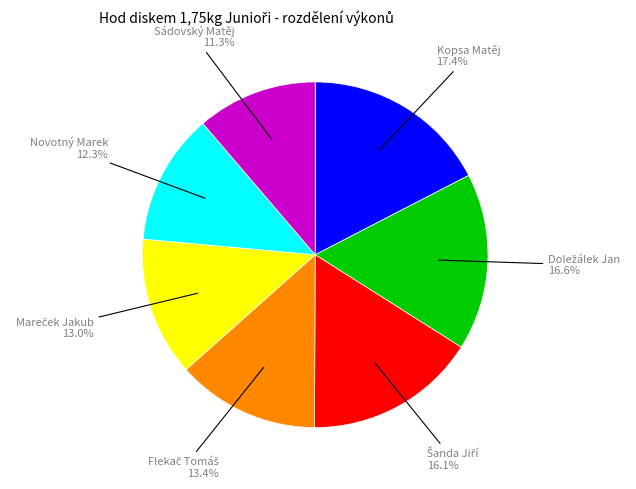

Is there a majority slice in this chart?

No